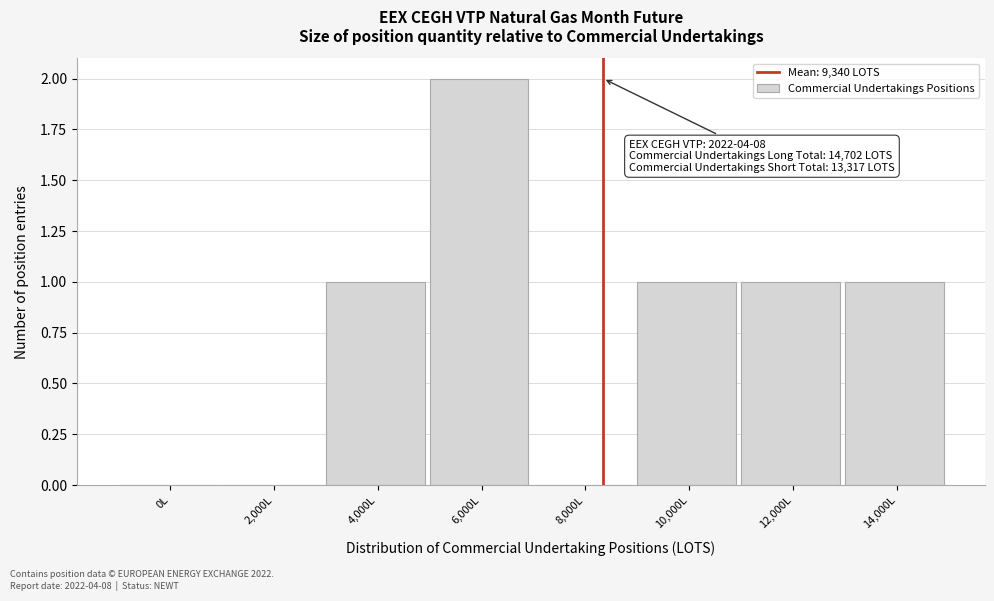

Reading right to left, what are all the values shown in this chart?

14,000L=1	12,000L=1	10,000L=1	8,000L=0	6,000L=2	4,000L=1	2,000L=0	0L=0